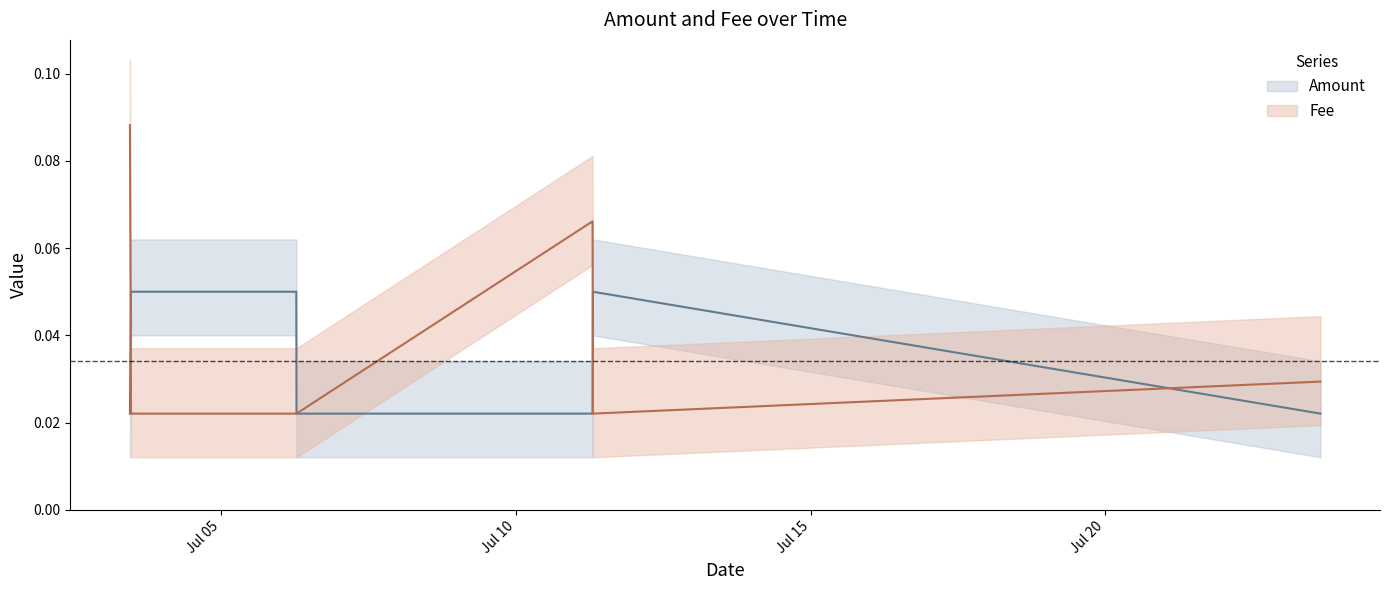

List the series in order of their overall mean, highest first.

Fee, Amount